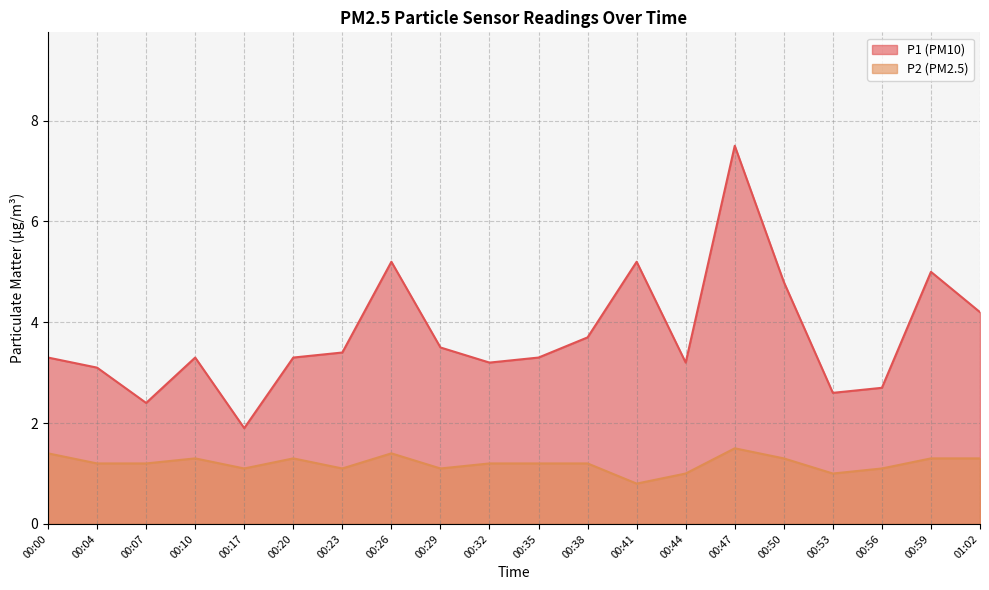

How many interior local valleys does the P1 series have?

5